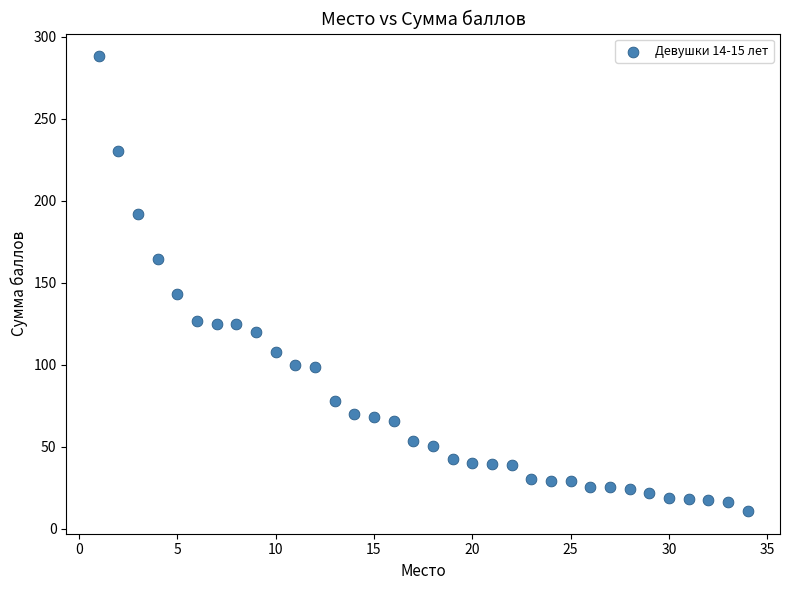

What Y value in the scatter plot is closest to 149?

143.3